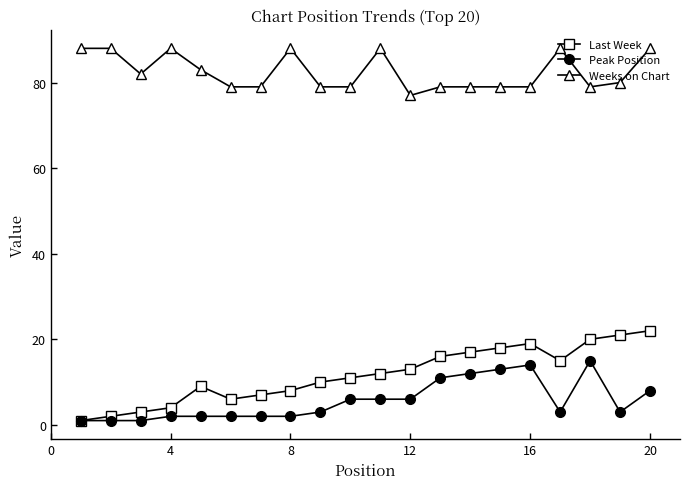

What is the average value of the Weeks on Chart series?

82